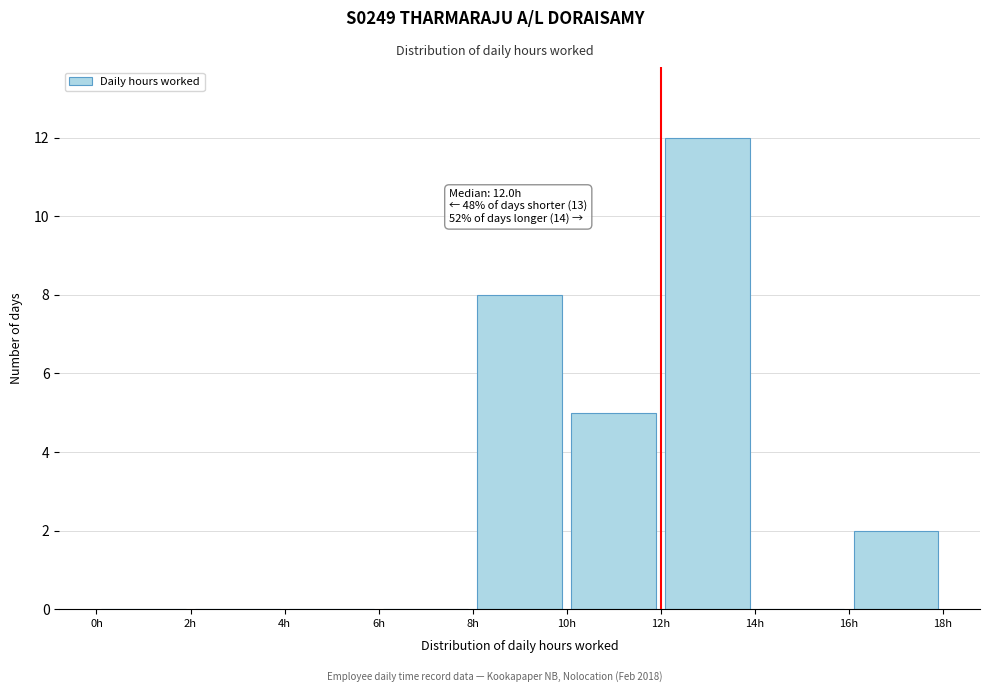

Over which range of the x-axis is the bar tallest?

12 to 14